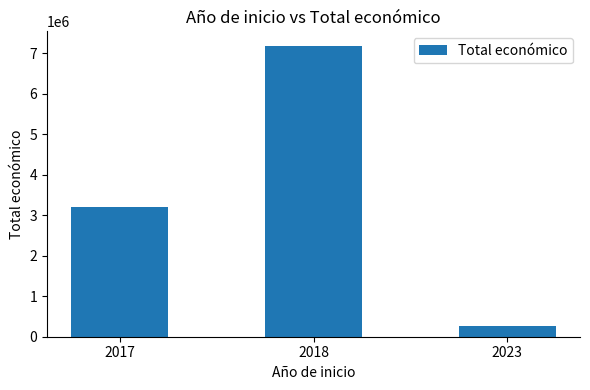

Which category has the lowest value across all series?

2023